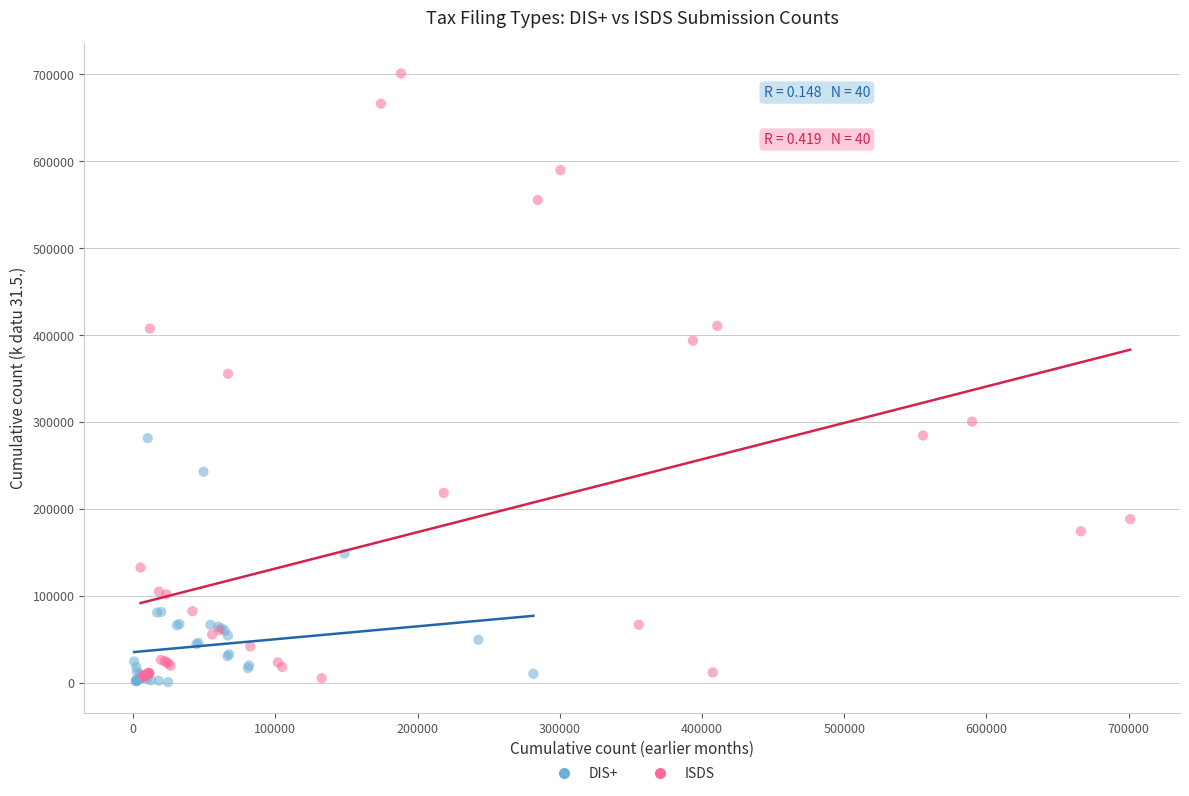

Which series contains the highest Y value?

ISDS